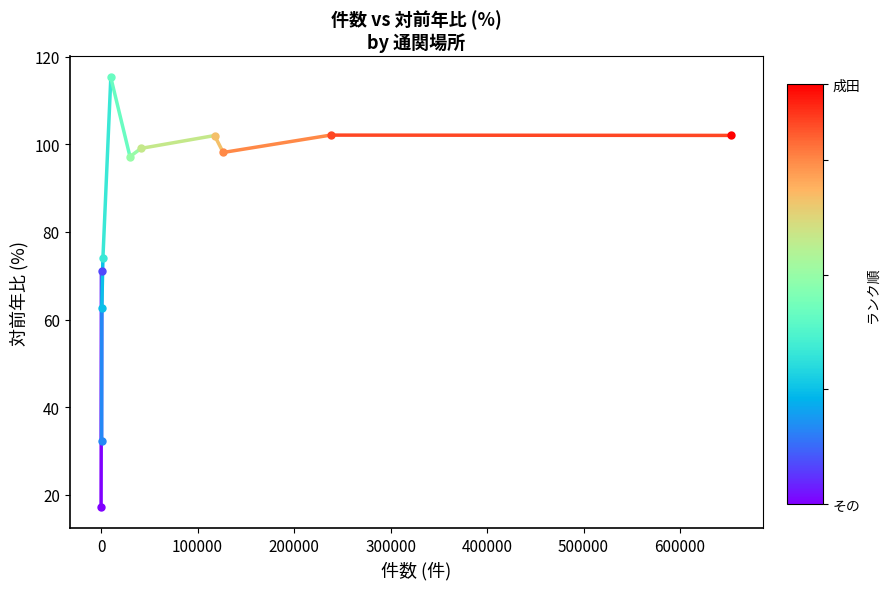

Does the chart have visible grid lines?

No